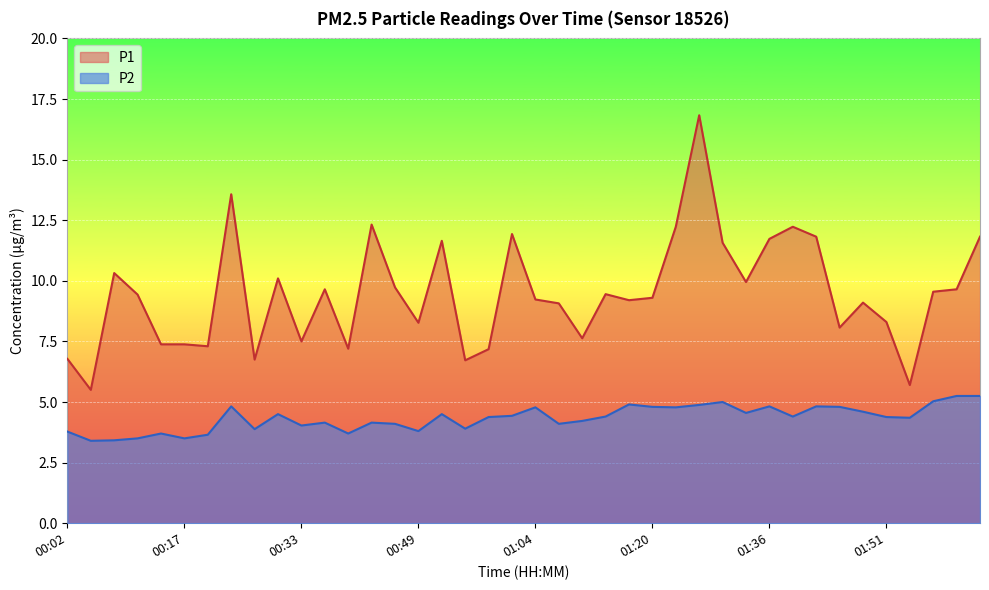

Where is the first local maximum for P2?

00:14